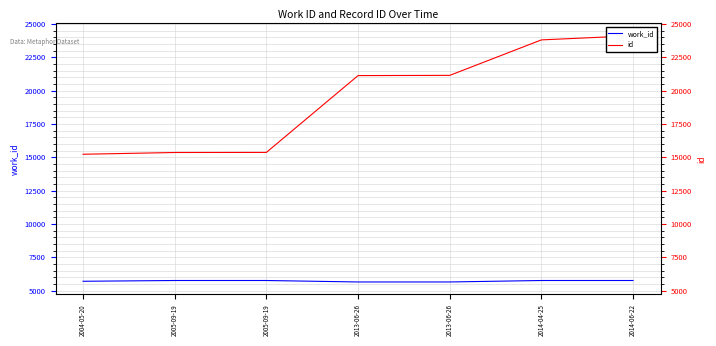

True or false: work_id and id cross at least once.

False